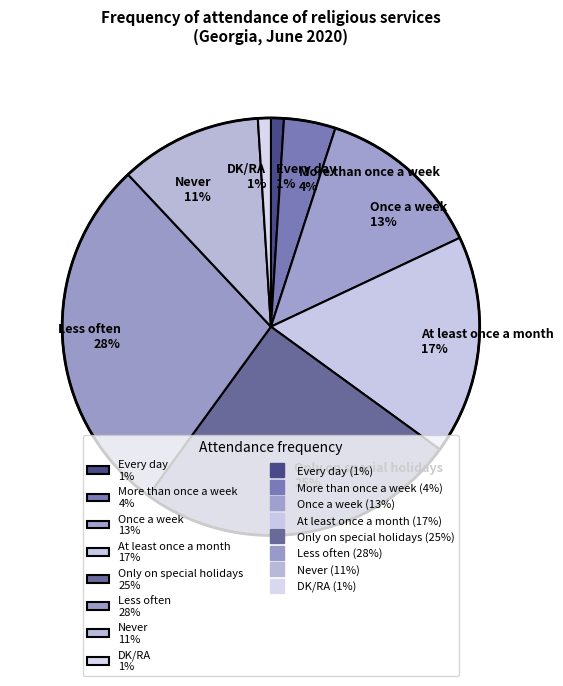

Is More than once a week 4% the majority of the pie?

No